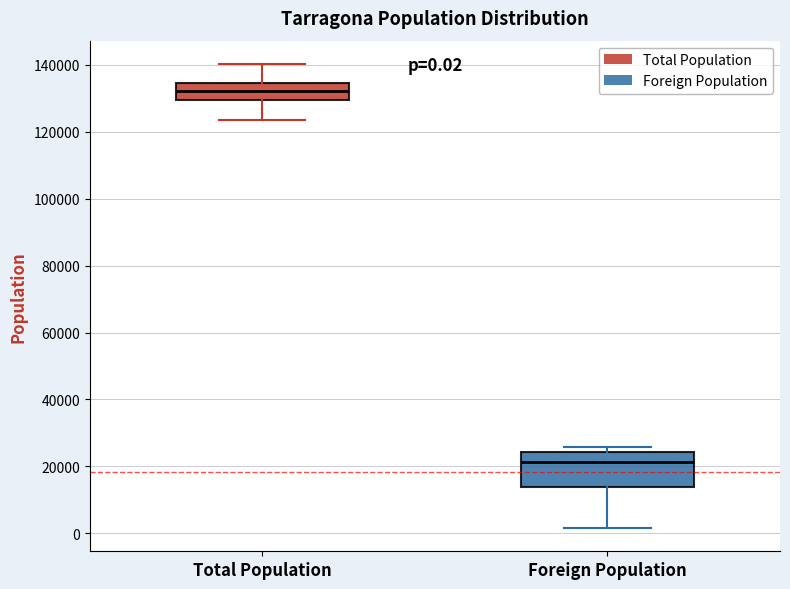

Which box has the highest median line?

Total Population